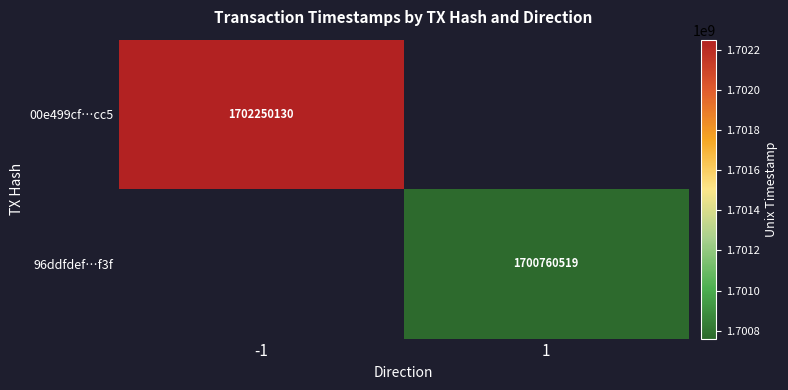

The 96ddfdef…f3f series shows 1700760519 at 1. True or false?

True